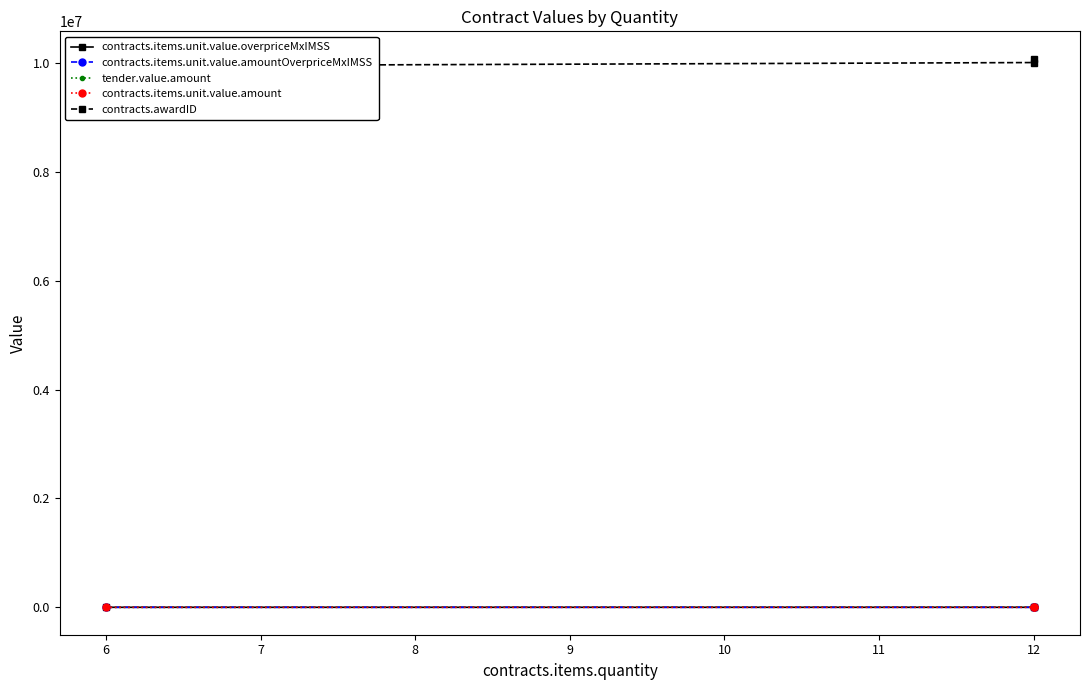

True or false: tender.value.amount has a value of 8608.0 at 12.

False